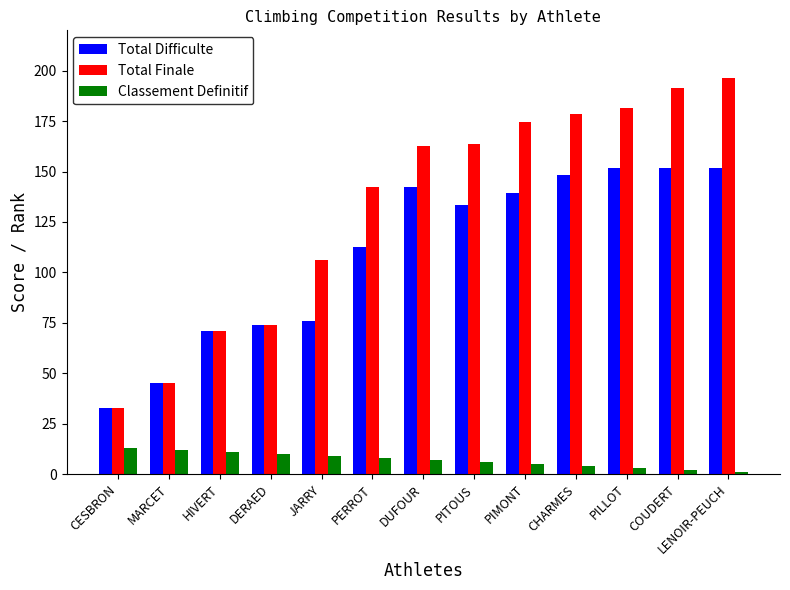

At which category does the chart reach its peak across all series?

LENOIR-PEUCH